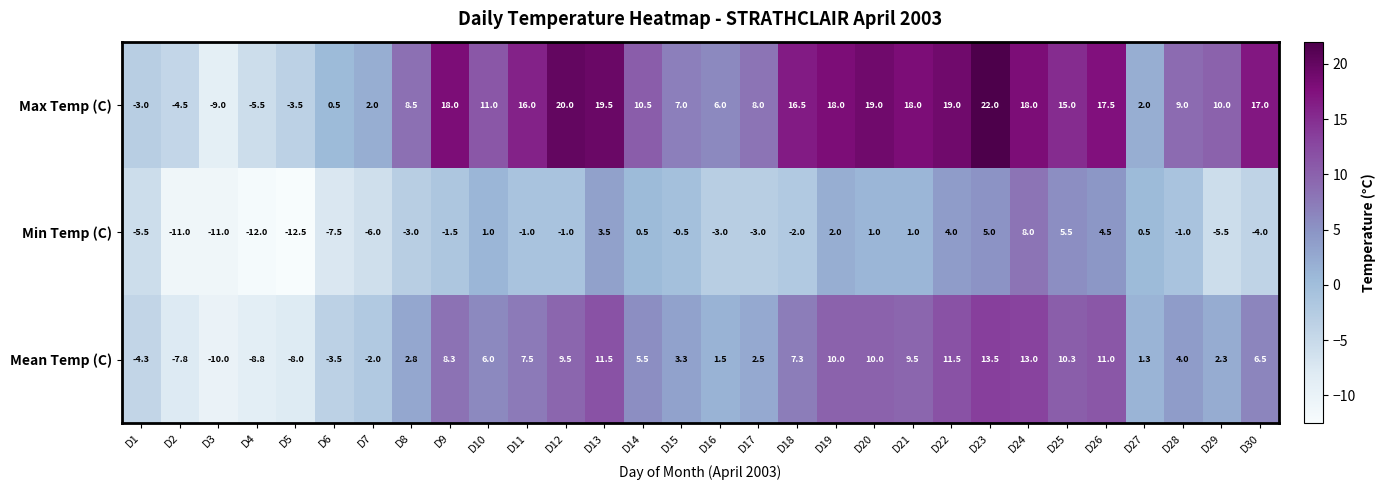

Is it true that Min Temp (C) equals -2.1 at D8?

False